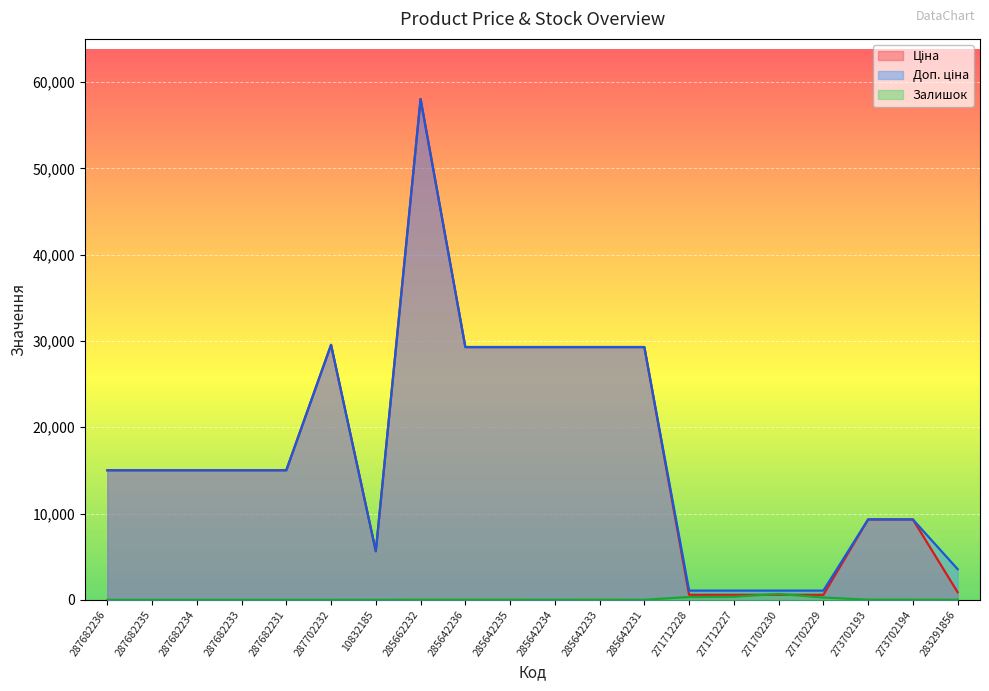

At which category does the chart reach its peak across all series?

285662232